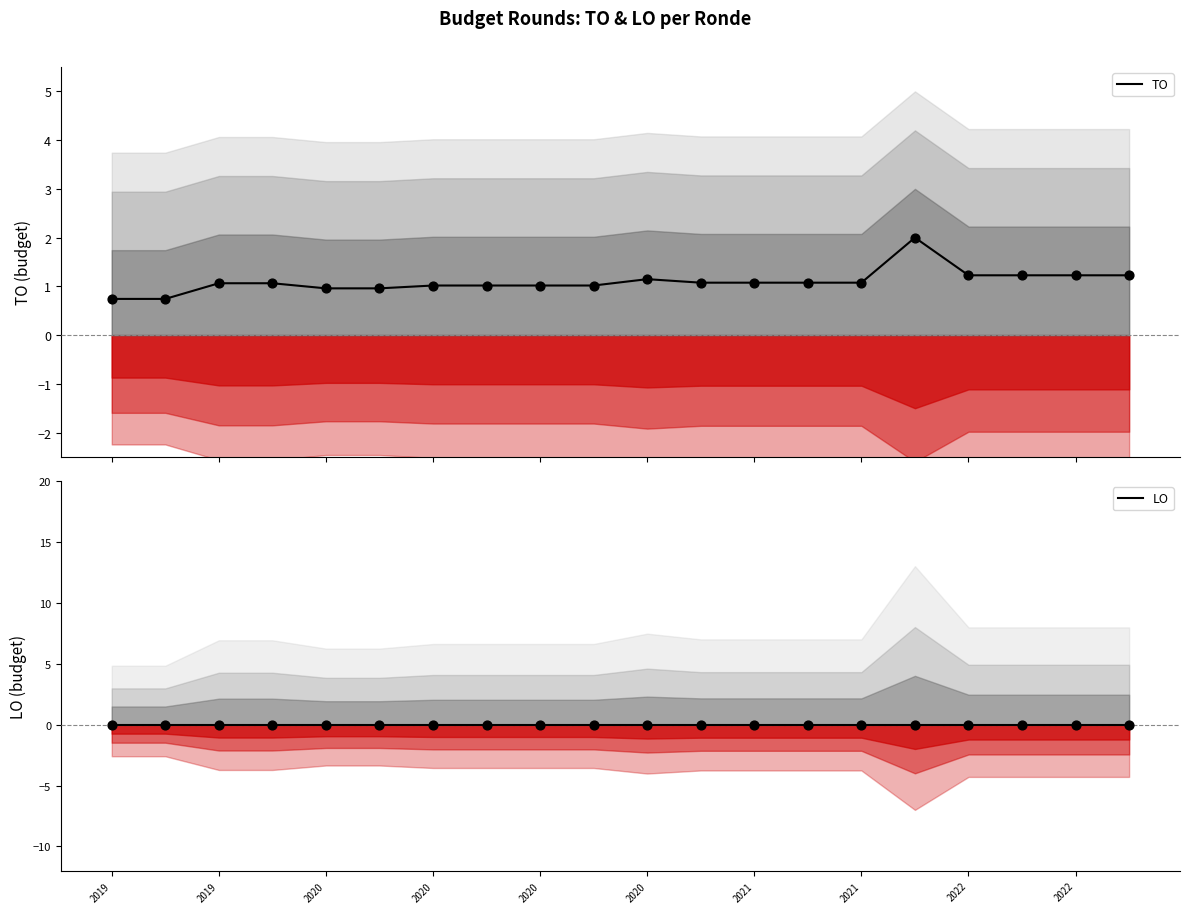

Which series has the largest total across all categories?

TO